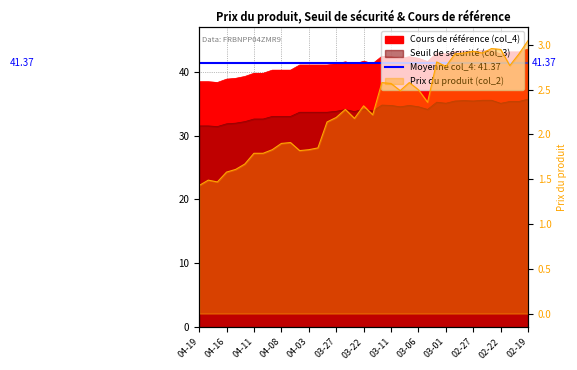

Does the chart display data point markers on the line(s)?

No